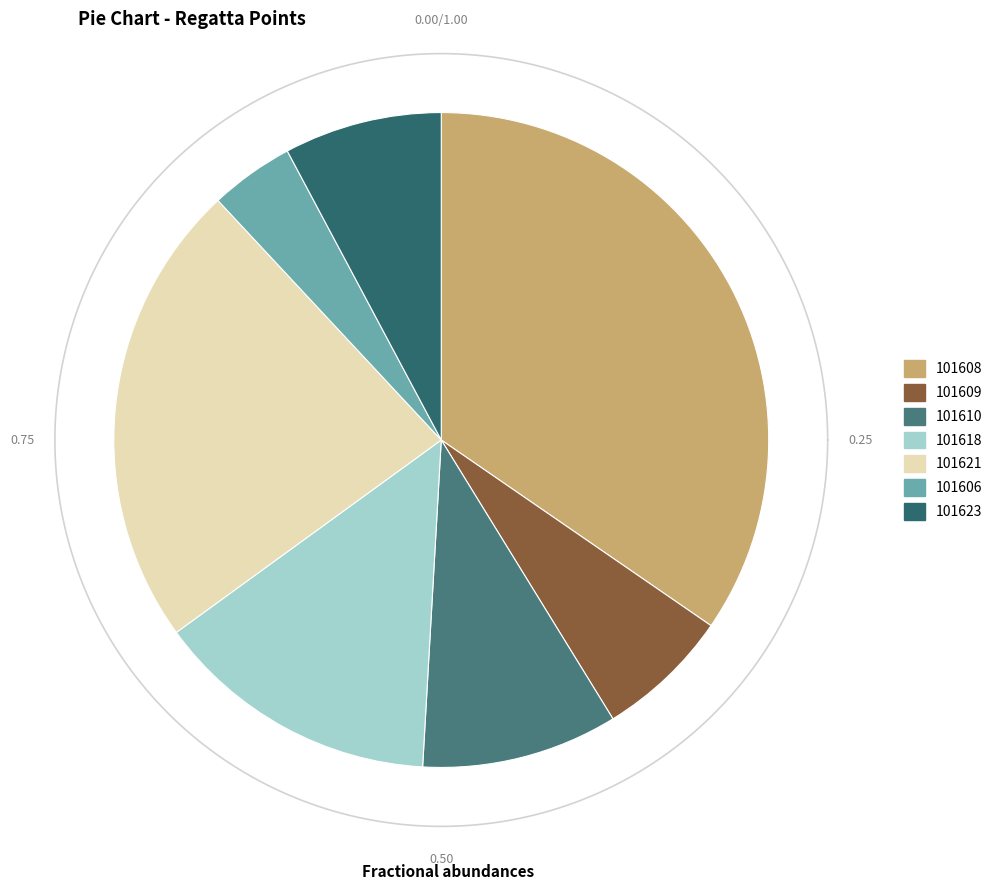

Rank the categories by value from highest to lowest.

101608, 101621, 101618, 101610, 101623, 101609, 101606